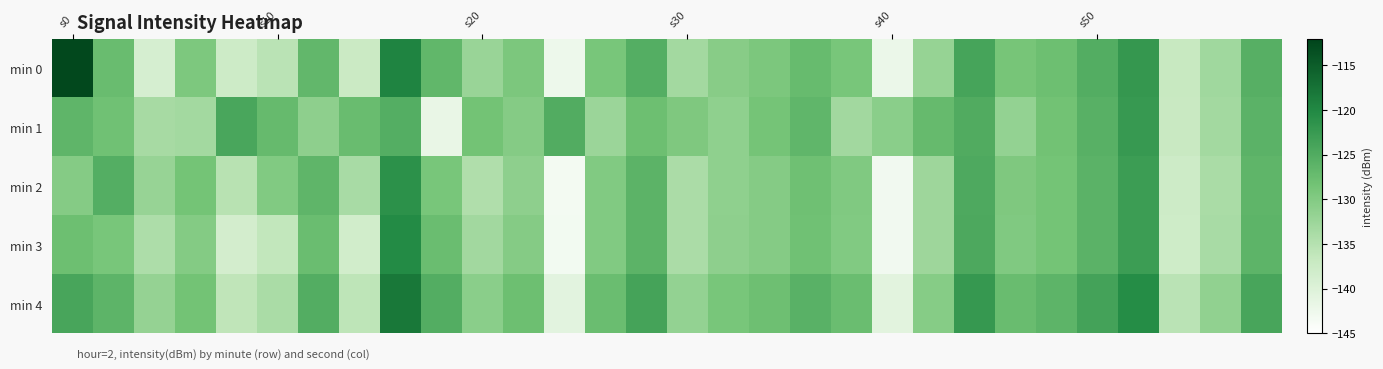

At which category does the chart reach its minimum across all series?

12